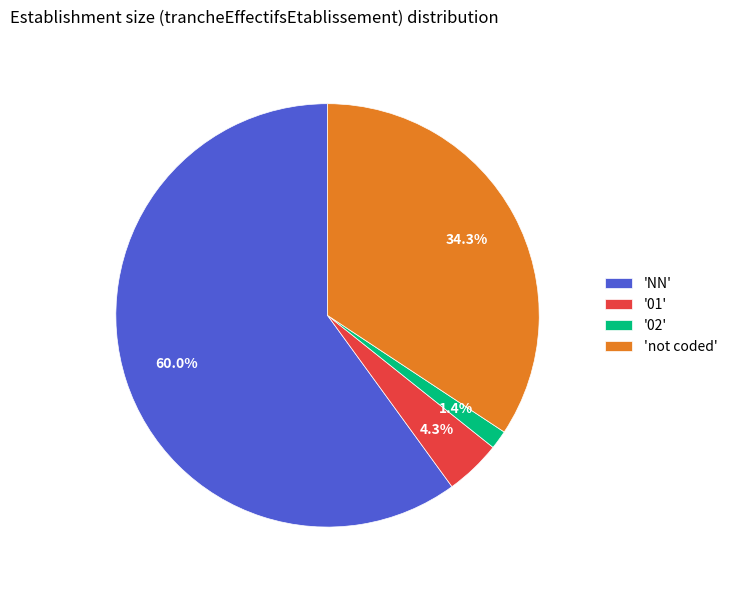

What portion of the pie excludes 'not coded'?

65.7%